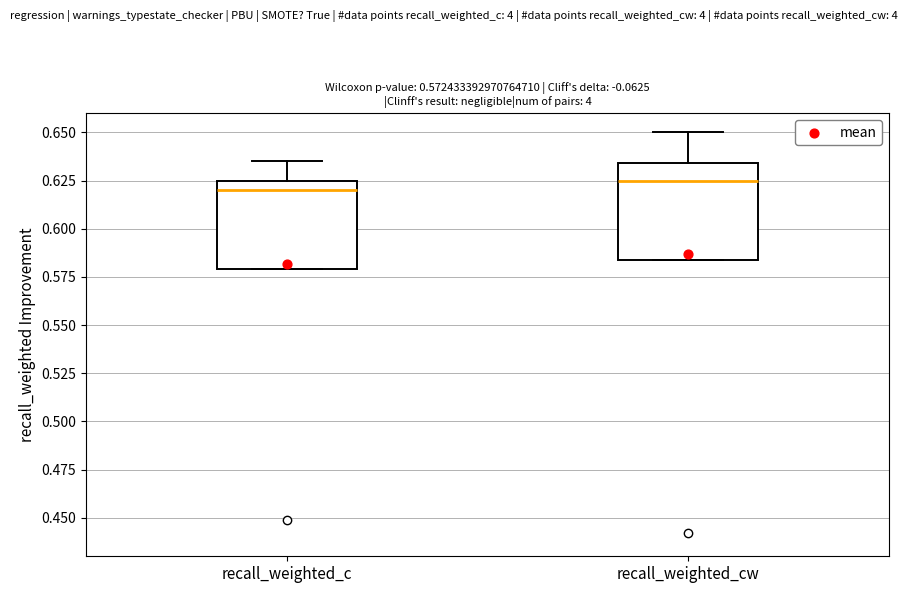

Which box has the highest median line?

recall_weighted_cw